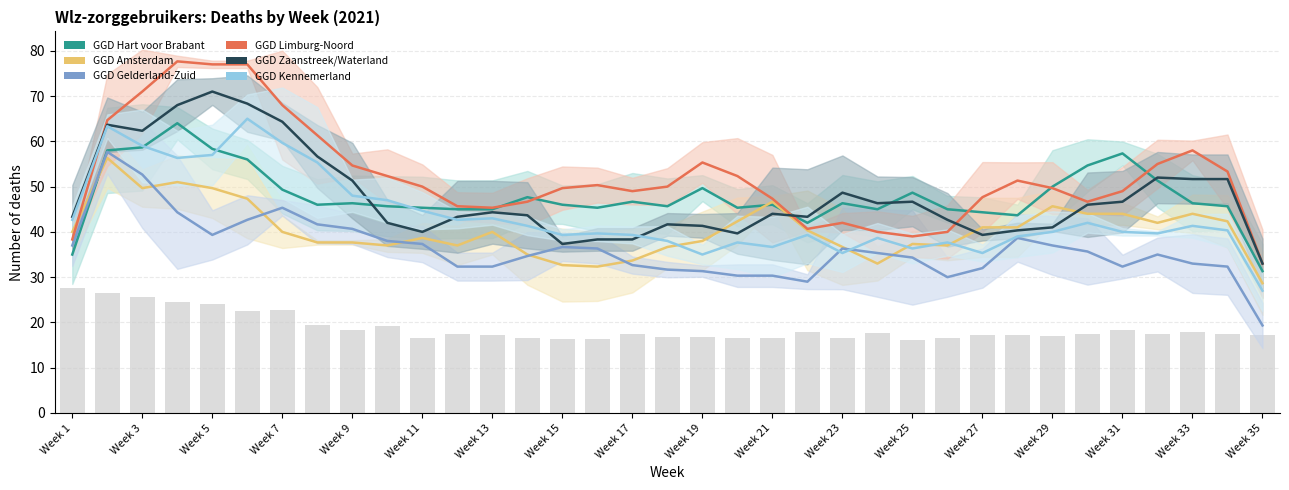

How many groups of bars are there?

35